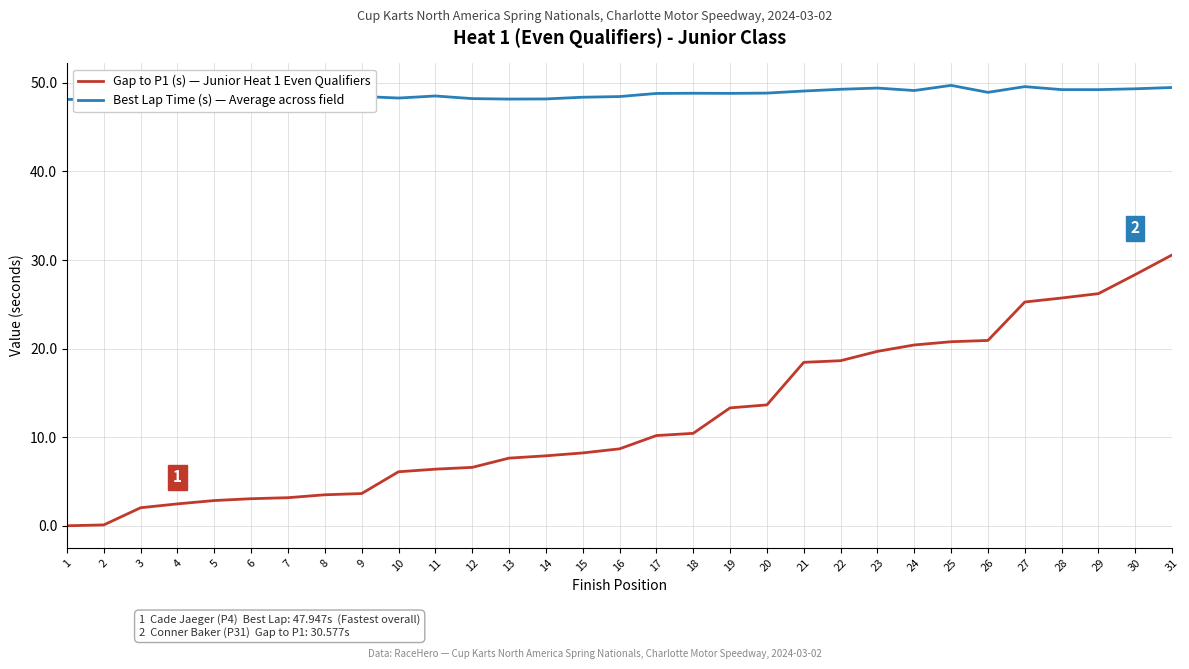

What is the average value of the Best Lap Time (s) — Average across field series?

48.7